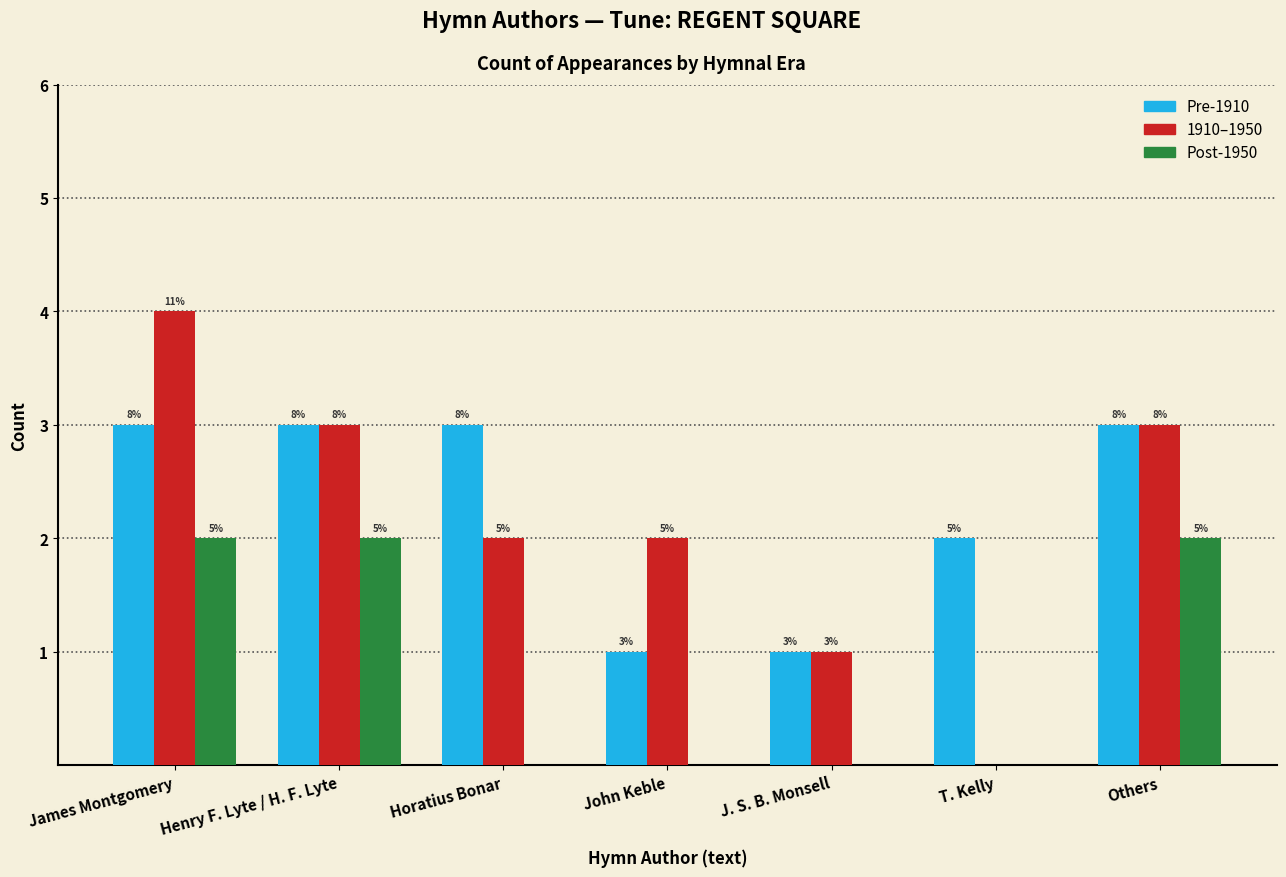

Reading left to right, transcribe all the data shown in this chart.

Pre-1910: 3	3	3	1	1	2	3
1910–1950: 4	3	2	2	1	0	3
Post-1950: 2	2	0	0	0	0	2